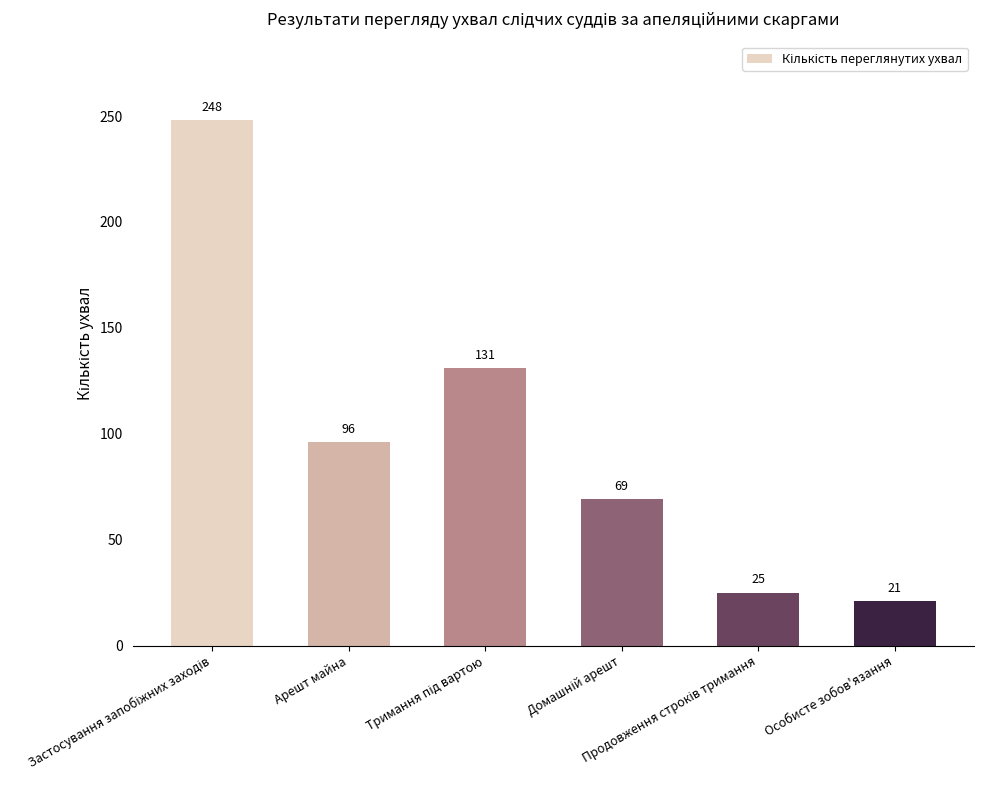

What is the maximum value shown in the chart?

248